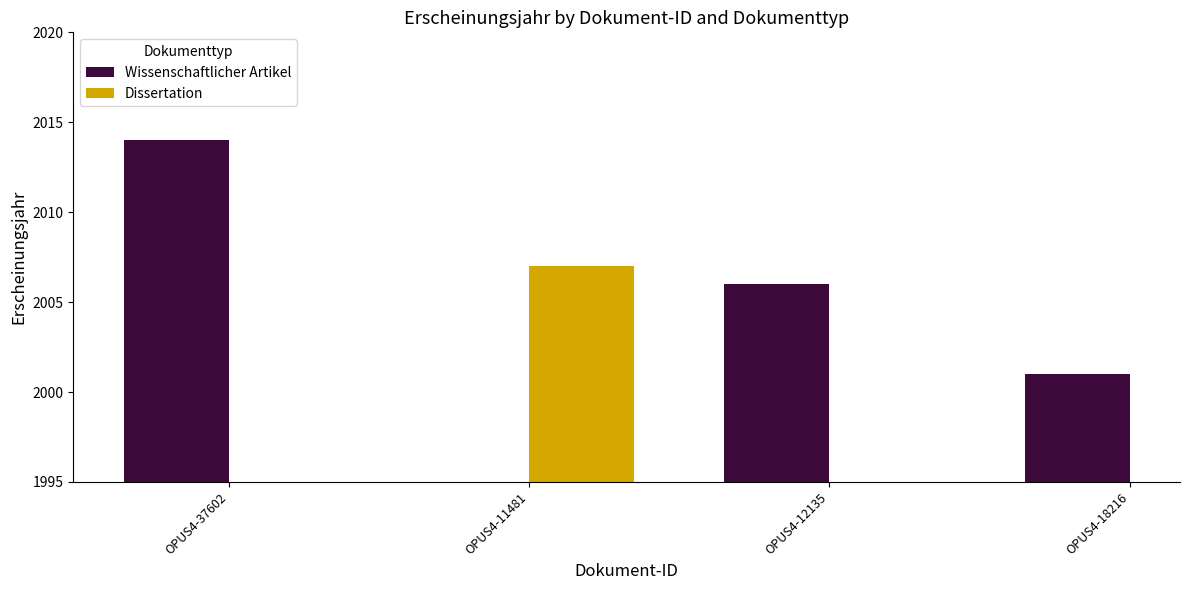

Which category has the lowest value in the Wissenschaftlicher Artikel series?

OPUS4-18216